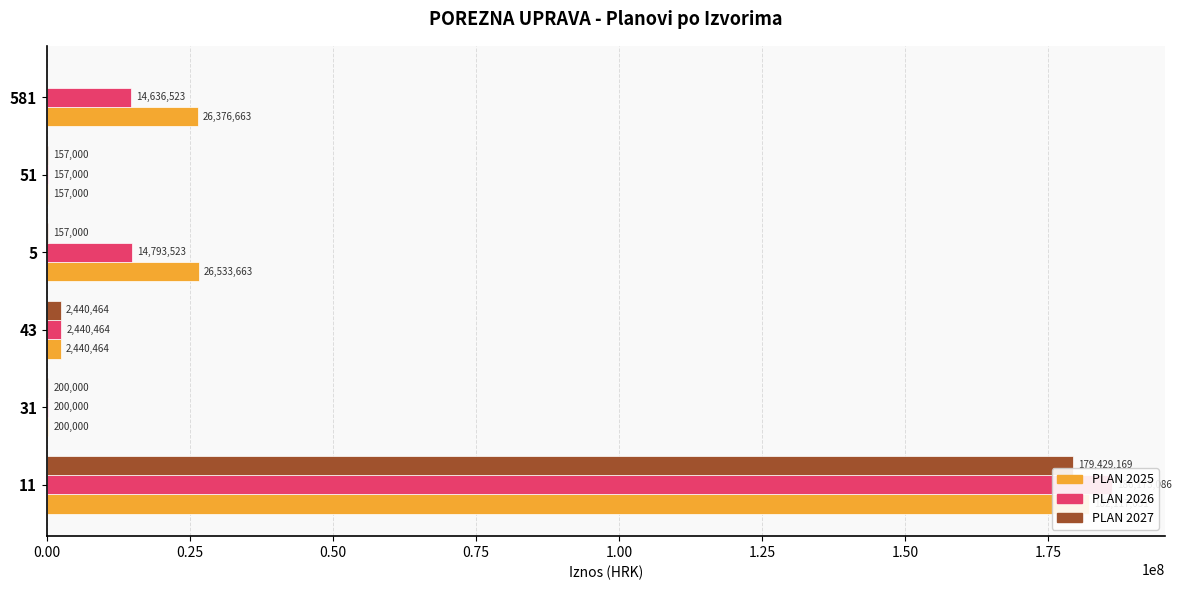

How many values in the PLAN 2025 series exceed 26376663?

2